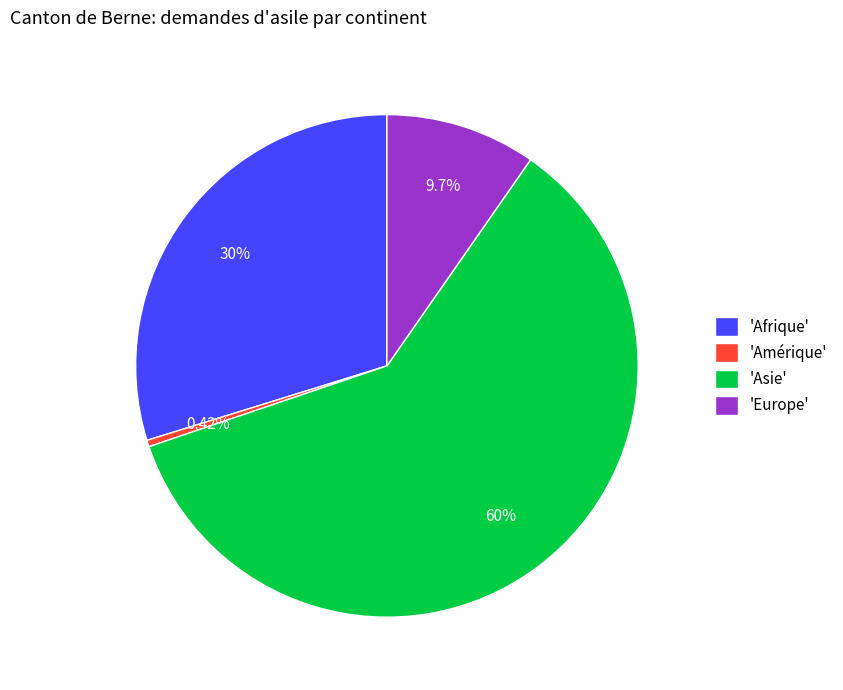

Combined, do 'Asie' and 'Europe' account for over 50%?

Yes